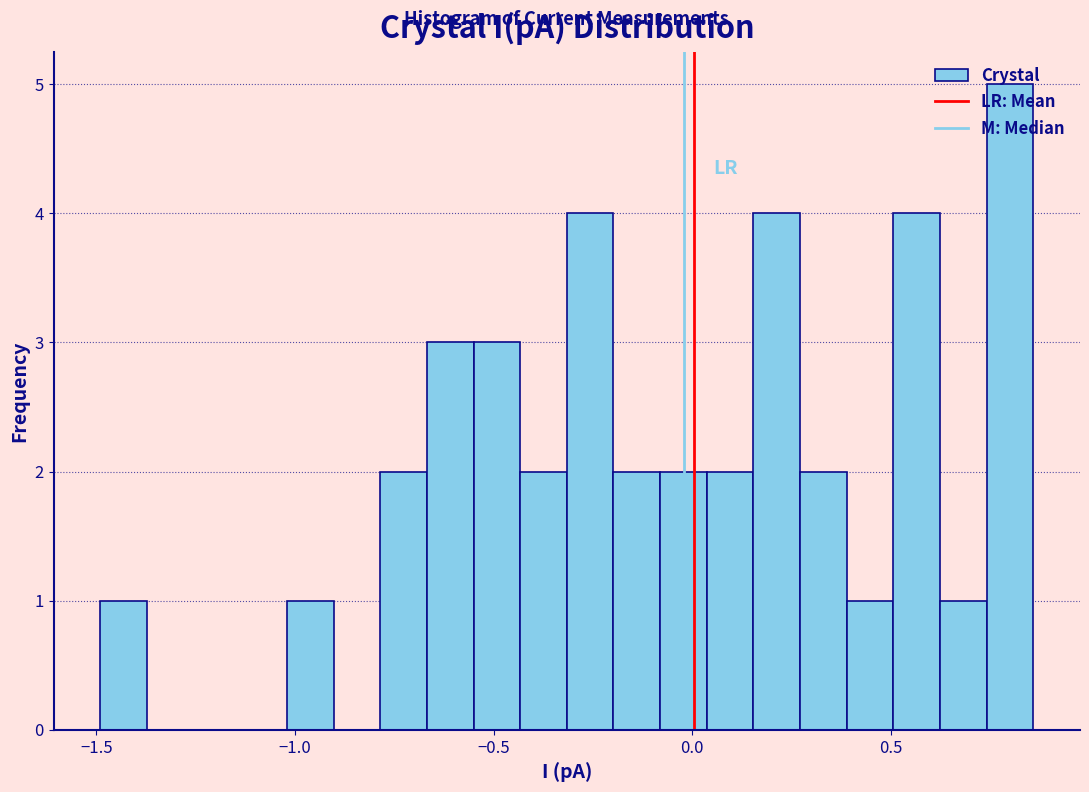

Read against the x-axis, roughly where is the centre of the tallest bar?

0.80